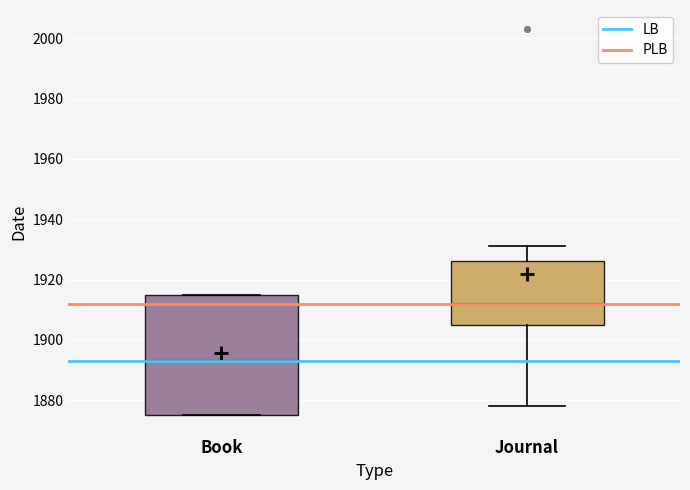

Reading left to right, transcribe this box plot: for each box, give where its median line is, the range the box spans, and where its two whiskers end, as read against the y-axis. The values are not printed on the chart, so give them approximately, as read against the axis.

Book: median 1894, box 1876 to 1916, whiskers 1876 to 1916
Journal: median 1912, box 1906 to 1926, whiskers 1878 to 1932